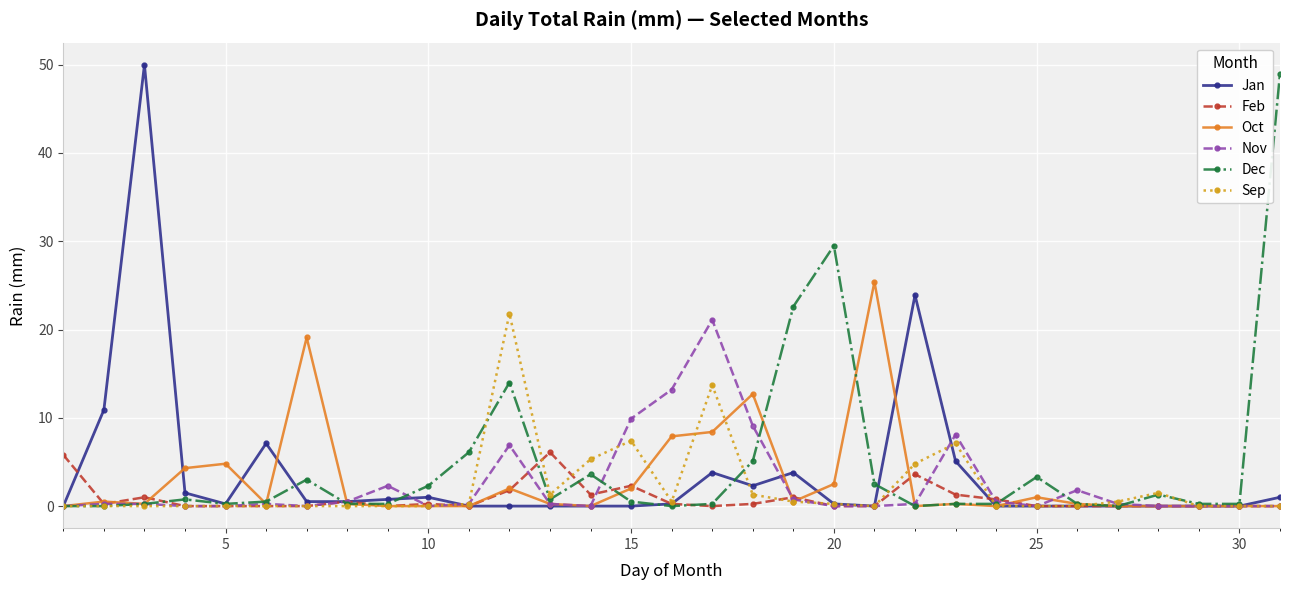

True or false: Feb has more than 2 points higher than both neighbors.

True